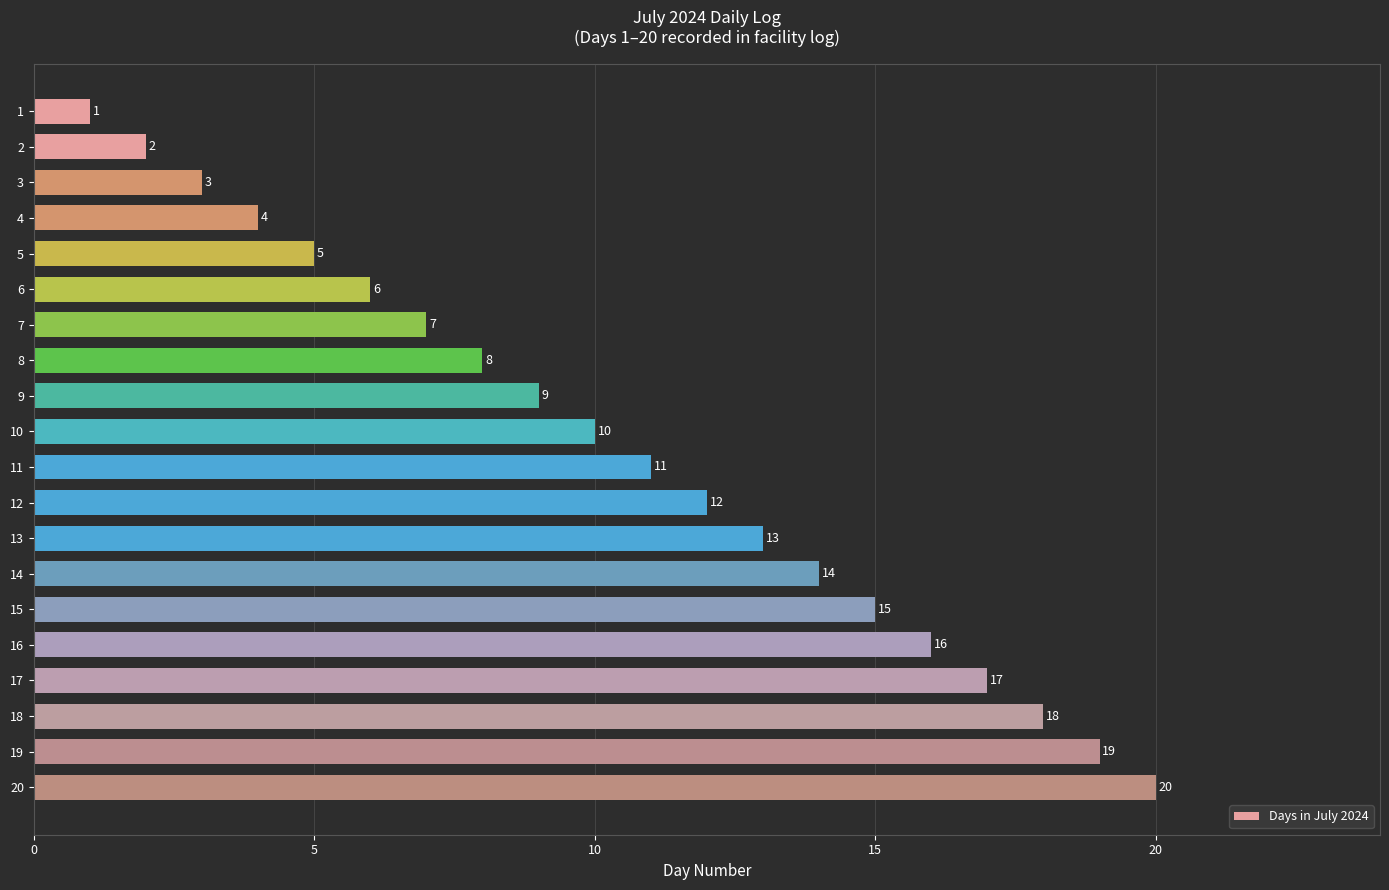

What is the difference between the values at 5 and 15?

10